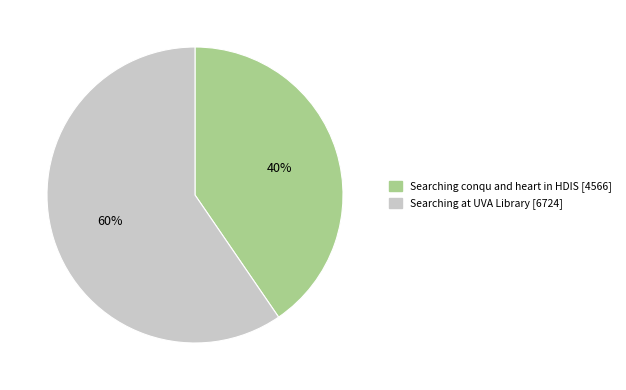

Is it true that Searching conqu and heart in HDIS is 40% of the pie?

True